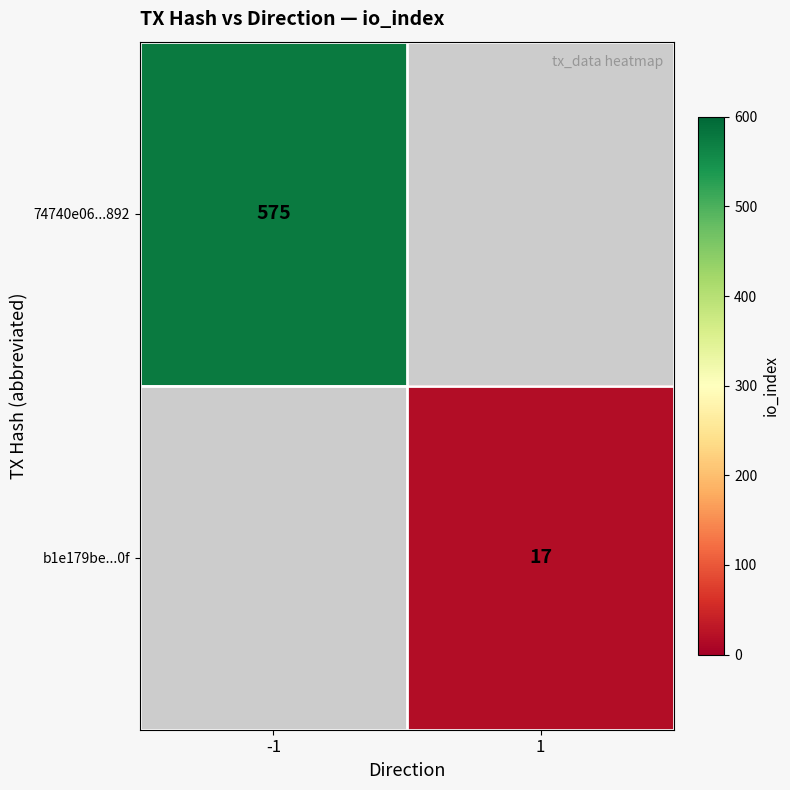

Is the value of 74740e06...892 at -1 greater than the value of b1e179be...0f at 1?

Yes